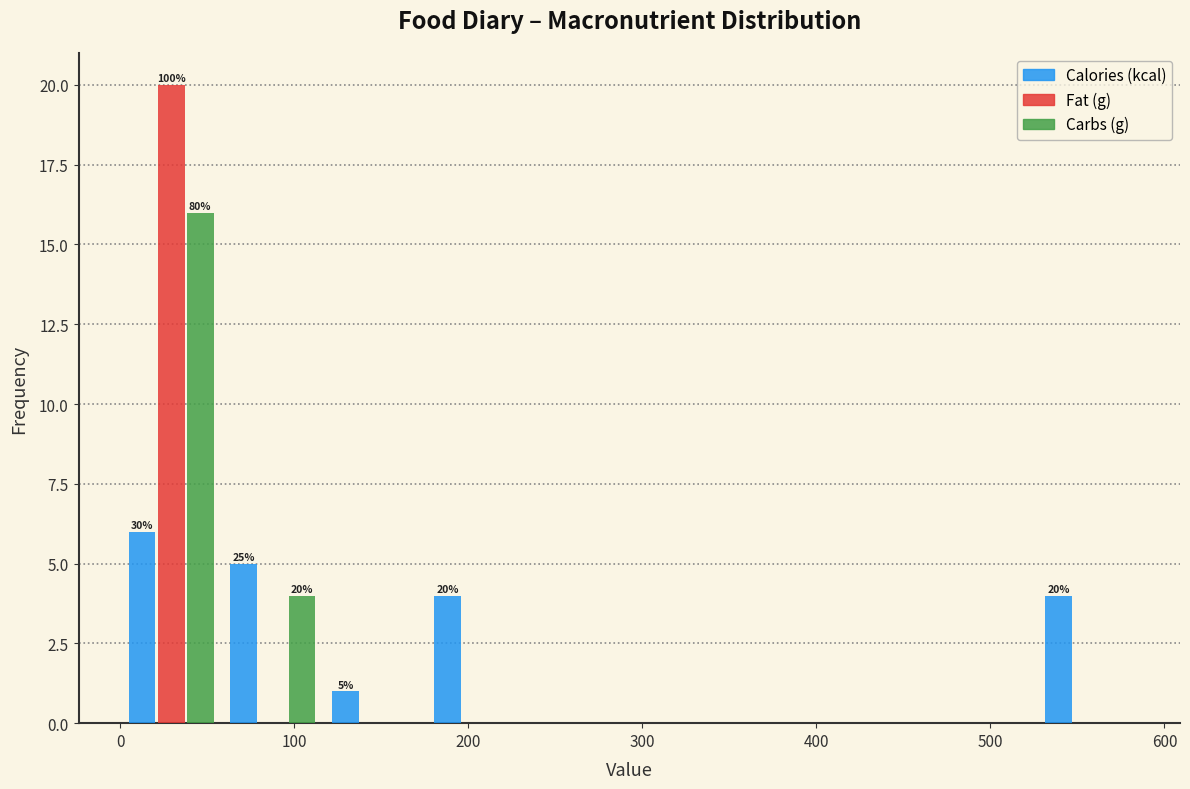

In the Calories (kcal) series, which range on the x-axis has the tallest bar?

0 to 60